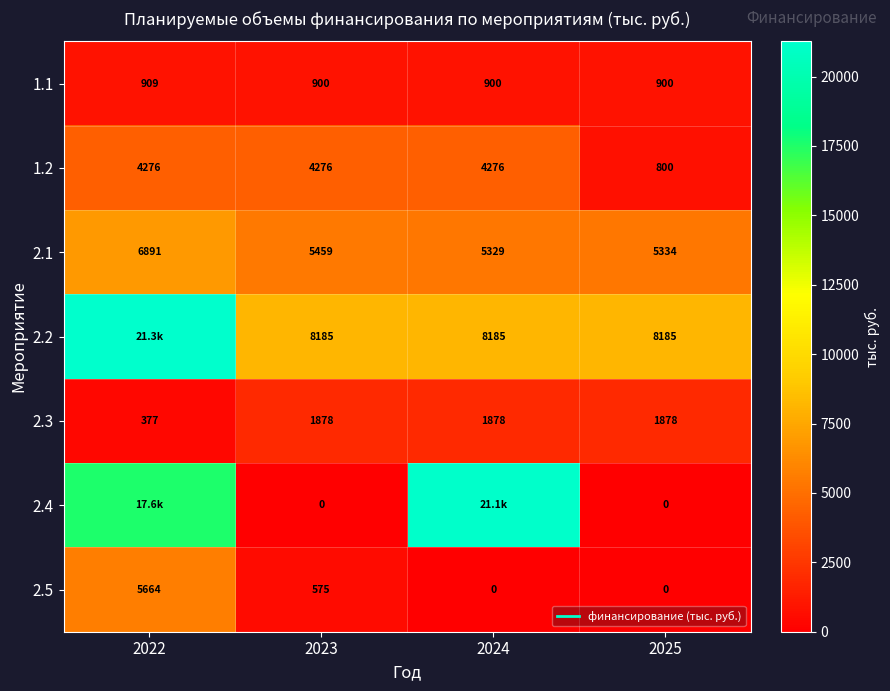

At 2022, list the series in order from smallest to largest.

2.3, 1.1, 1.2, 2.5, 2.1, 2.4, 2.2